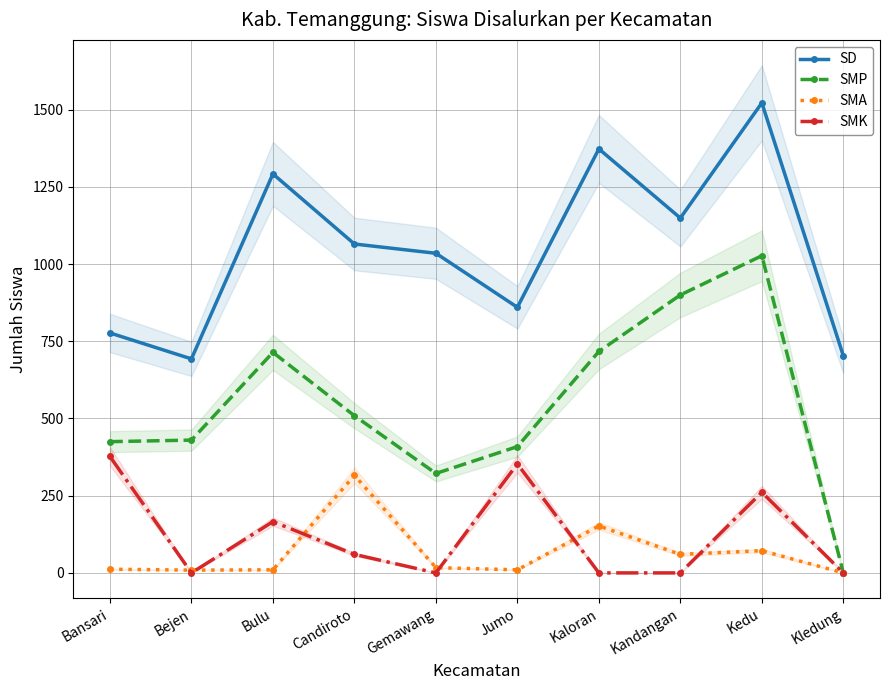

List the series in order of their peak value, lowest first.

SMA, SMK, SMP, SD